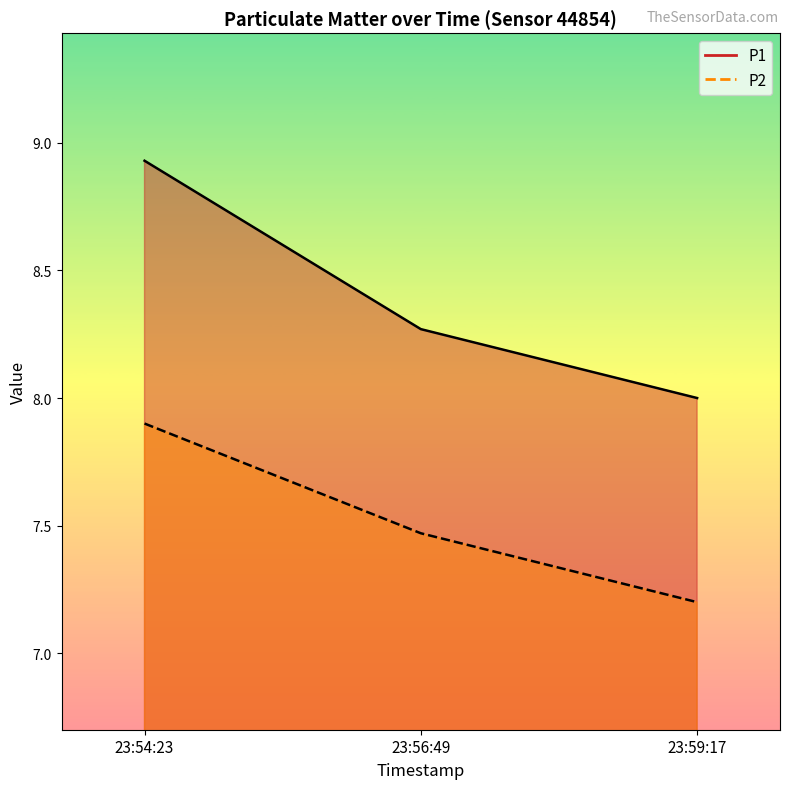

The value of P2 at 23:59:17 is 7.2. True or false?

True